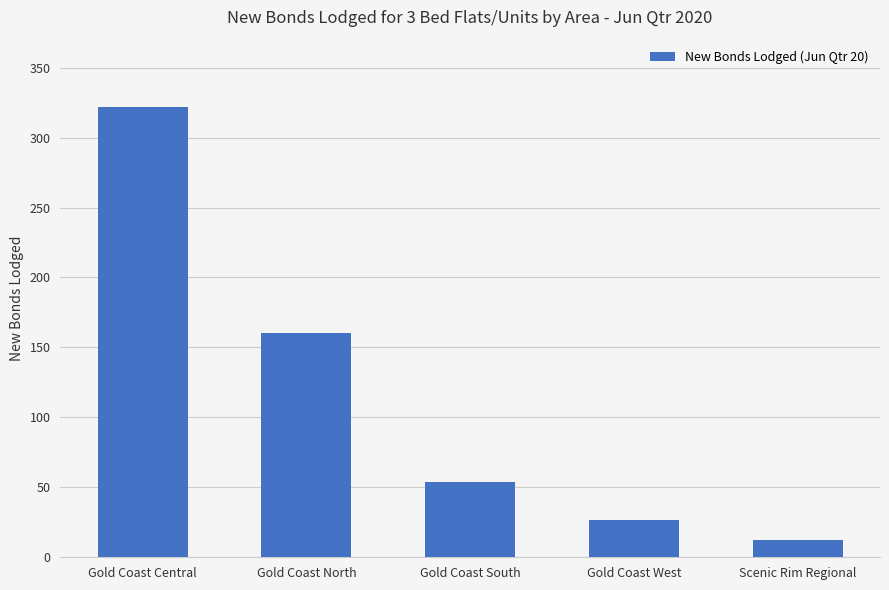

At which label is the value closest to 167?

Gold Coast North